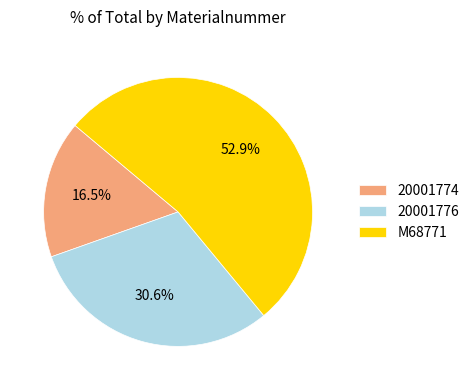

Count the number of slices in the pie.

3